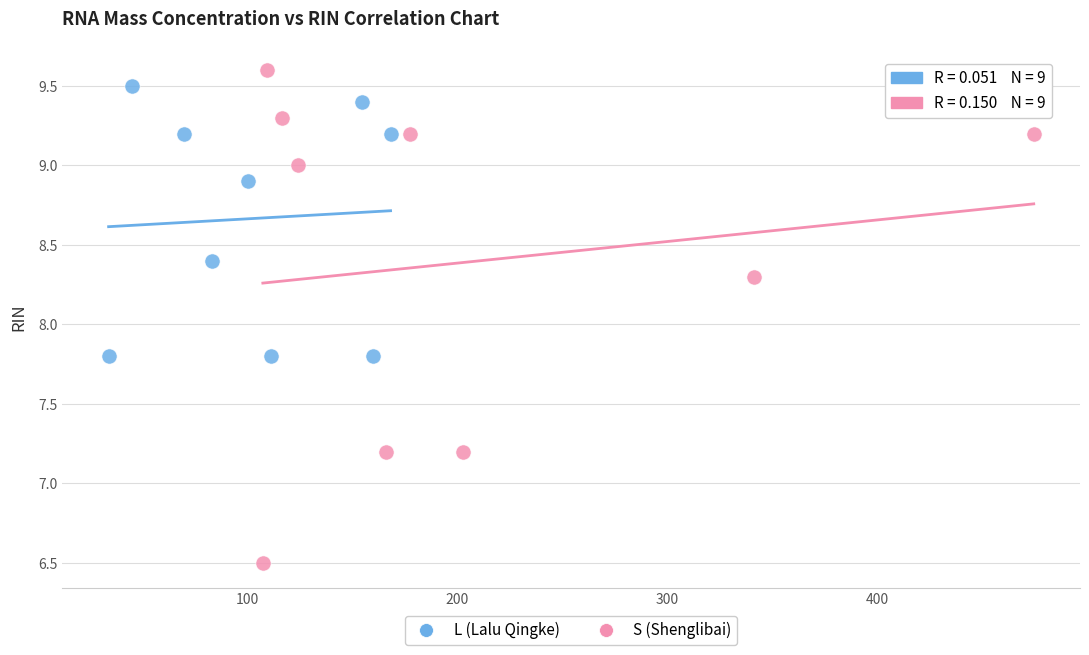

Which series has the widest spread of Y values?

S (Shenglibai)